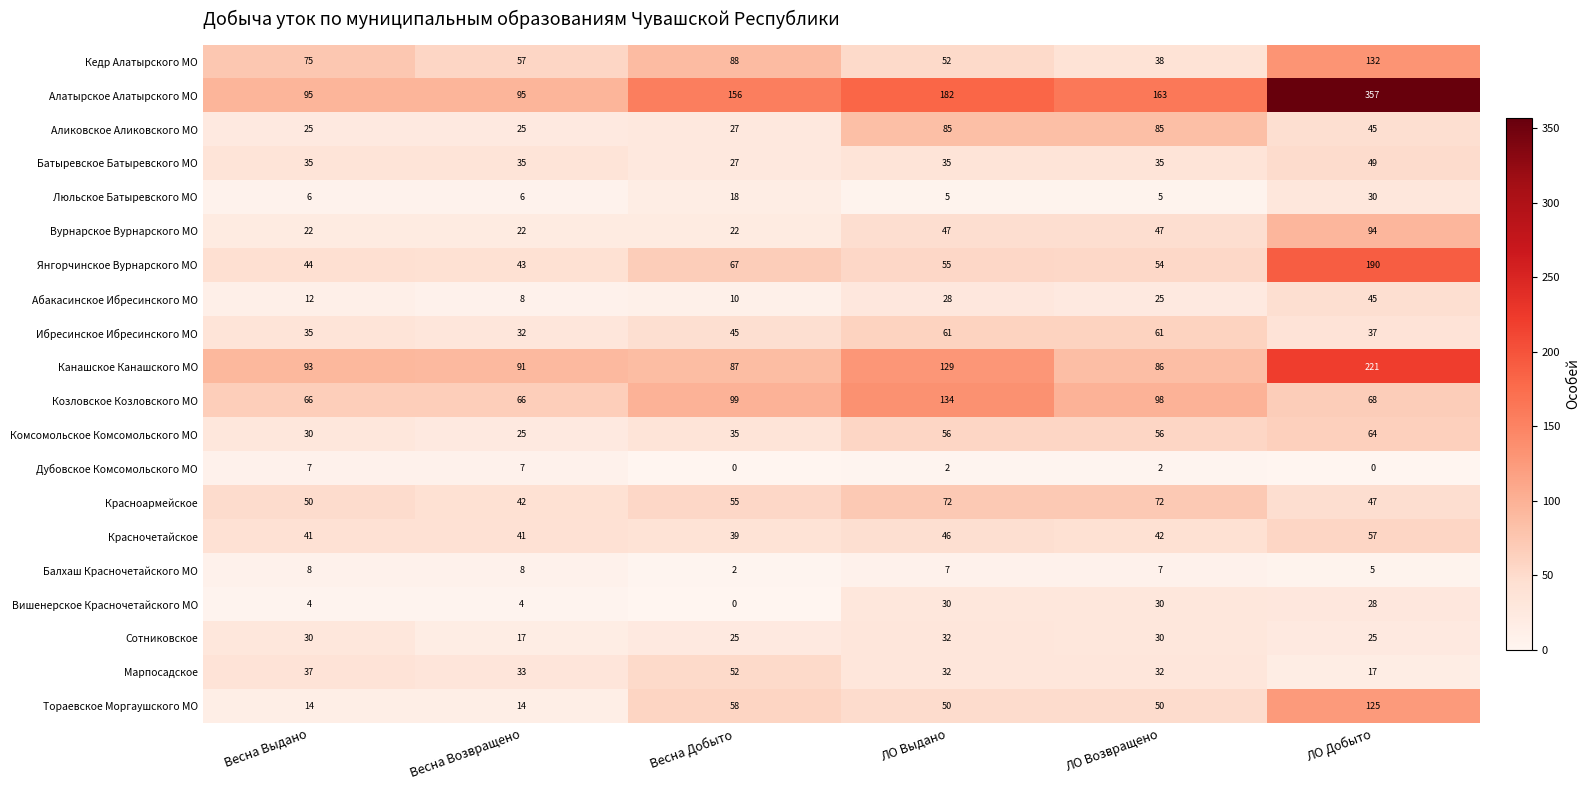

What is the difference between the highest and lowest values at ЛО Добыто?

357